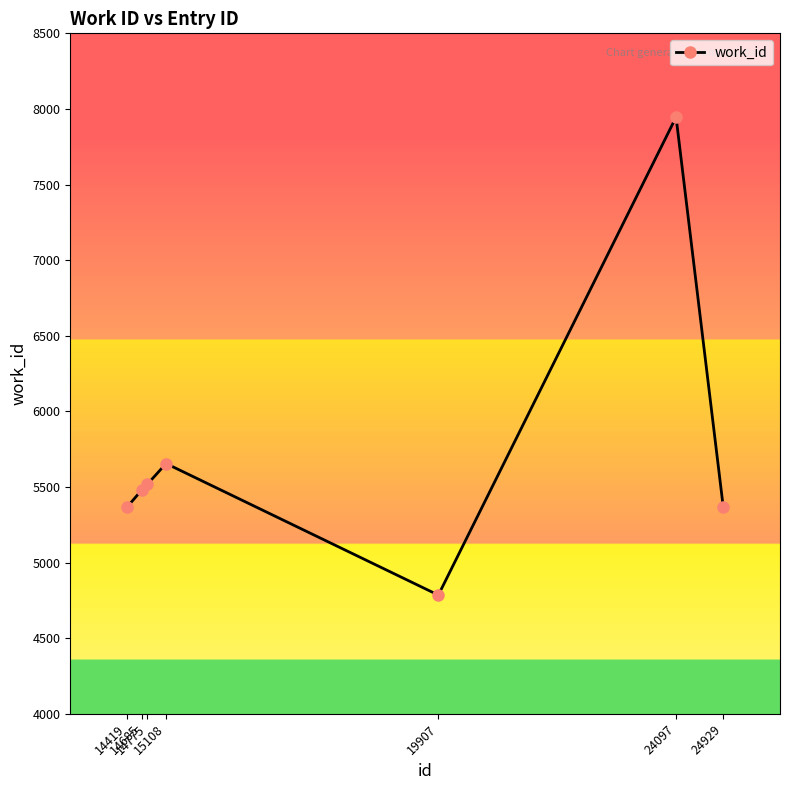

Reading left to right, what are all the values shown in this chart?

14419=5366	14685=5483	14775=5517	15108=5655	19907=4785	24097=7946	24929=5366